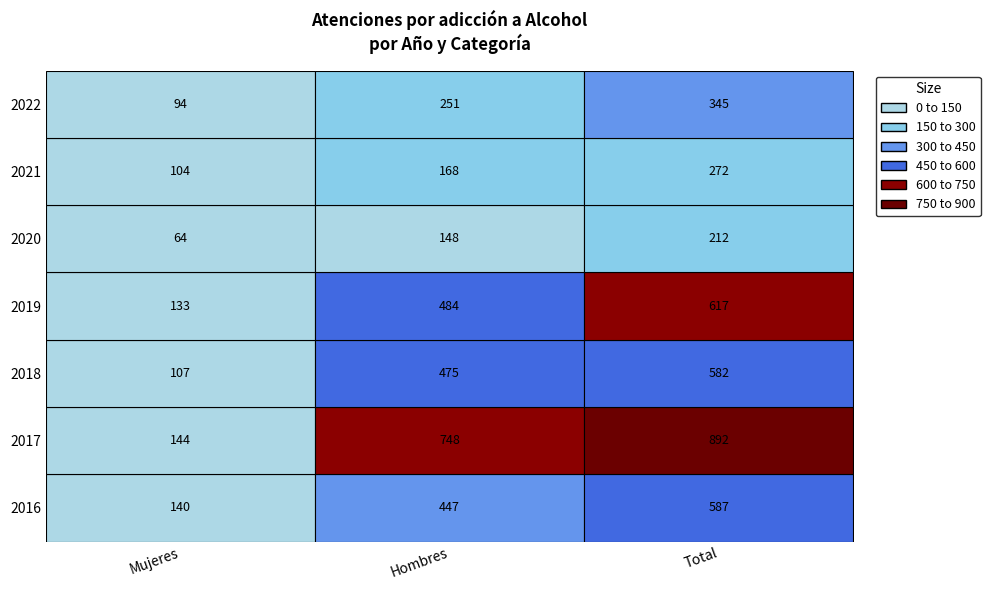

What is the maximum value for Total?

892